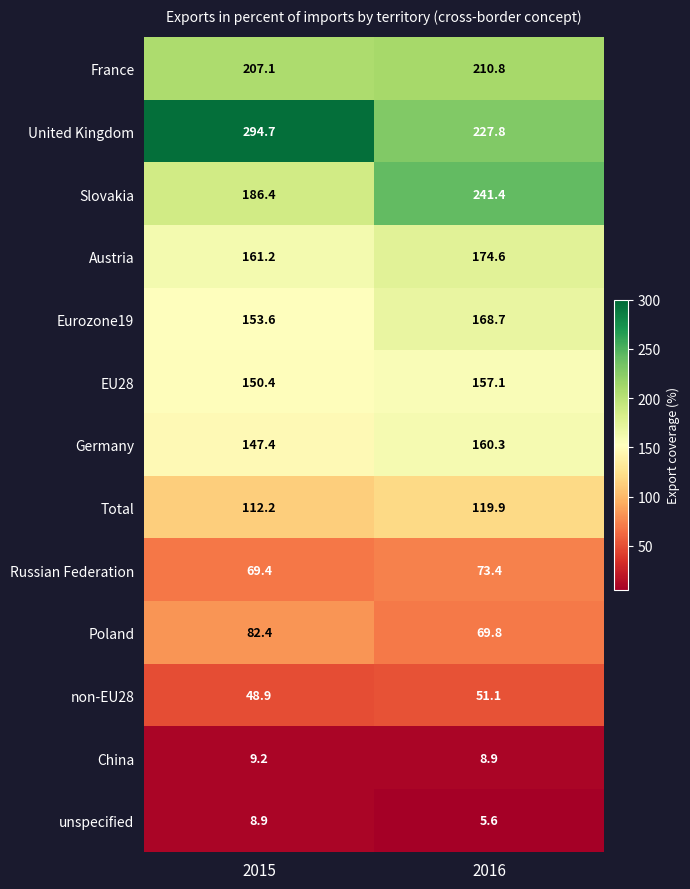

True or false: Eurozone19 has a value of 153.6 at 2015.

True